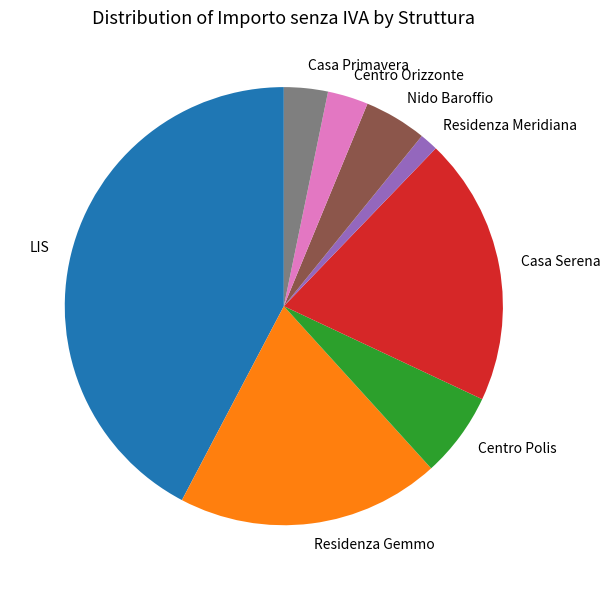

Is Residenza Gemmo the majority of the pie?

No